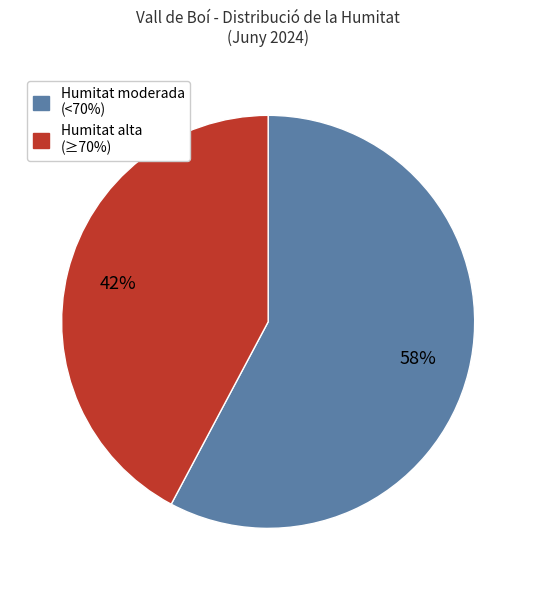

To the nearest percent, what is the average slice percentage?

50%